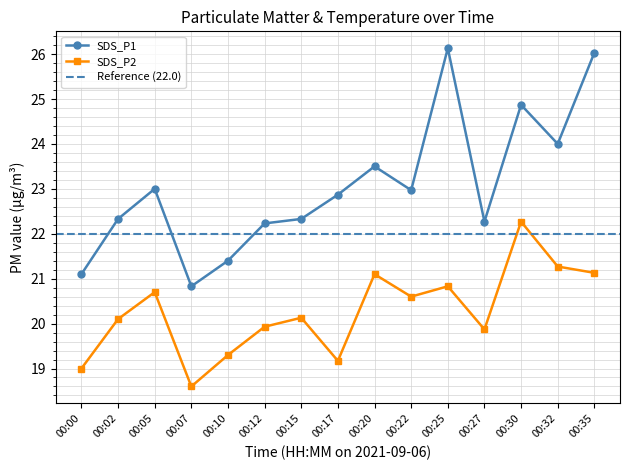

What is the spread (max minus min) of values at 00:17?

3.7